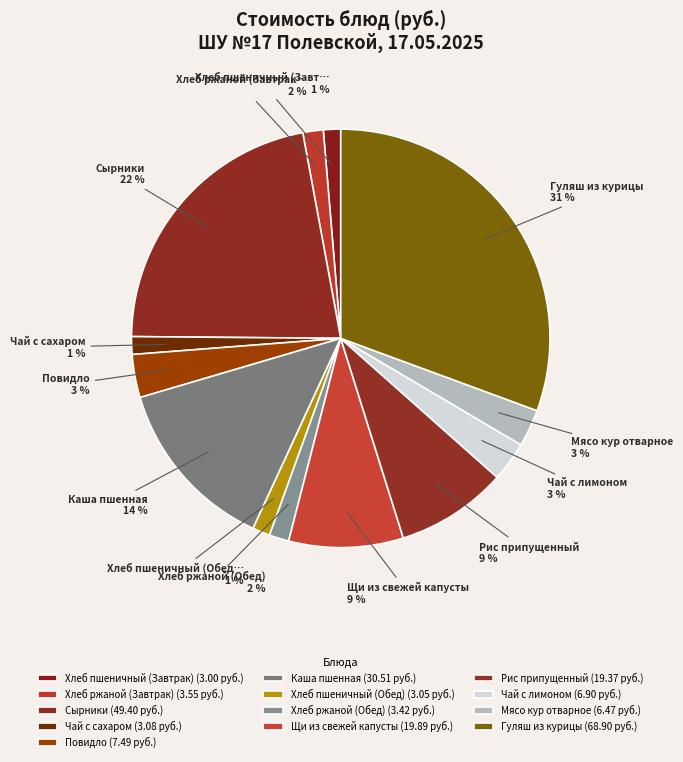

Is it true that Хлеб ржаной (Завтрак) is 14% of the pie?

False